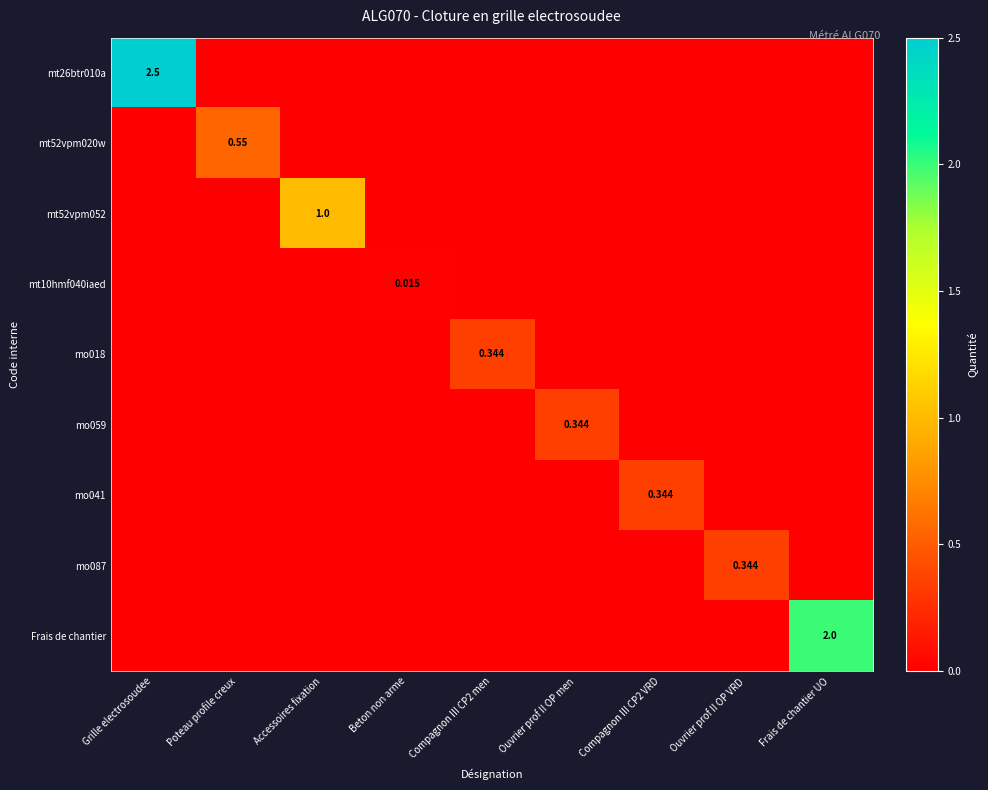

The mo059 series shows 0.2 at Poteau profile creux. True or false?

False